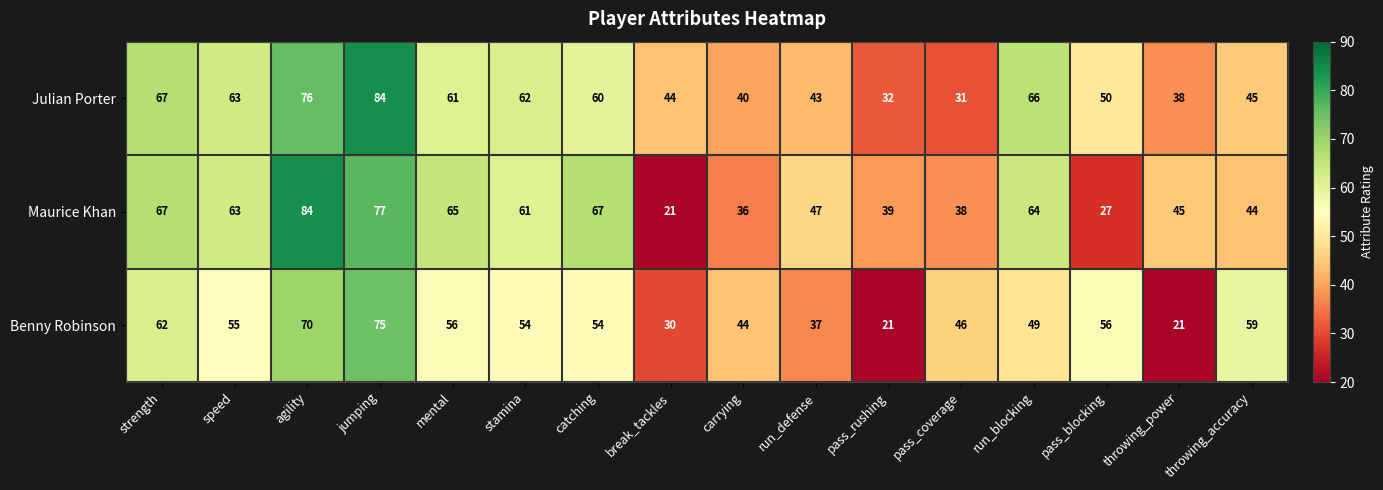

At which category is the sum across all series the highest?

jumping